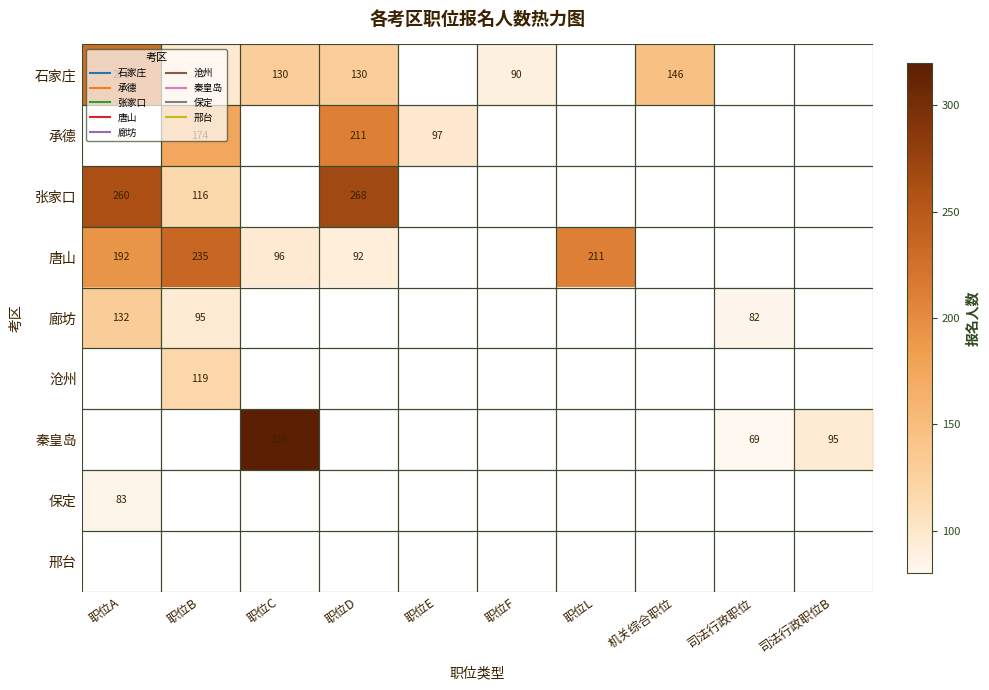

Between 职位C and 职位L, which is larger?

职位L